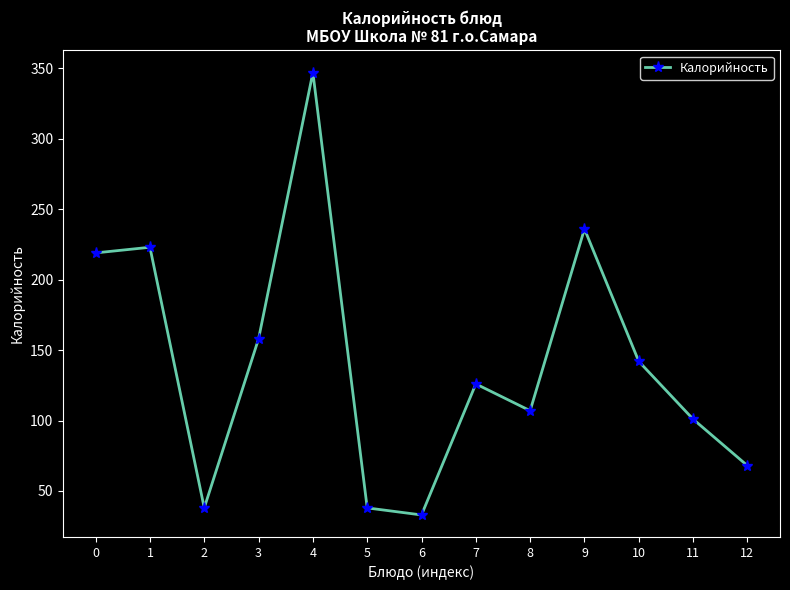

How many points are higher than both their immediate neighbors (excluding endpoints)?

4